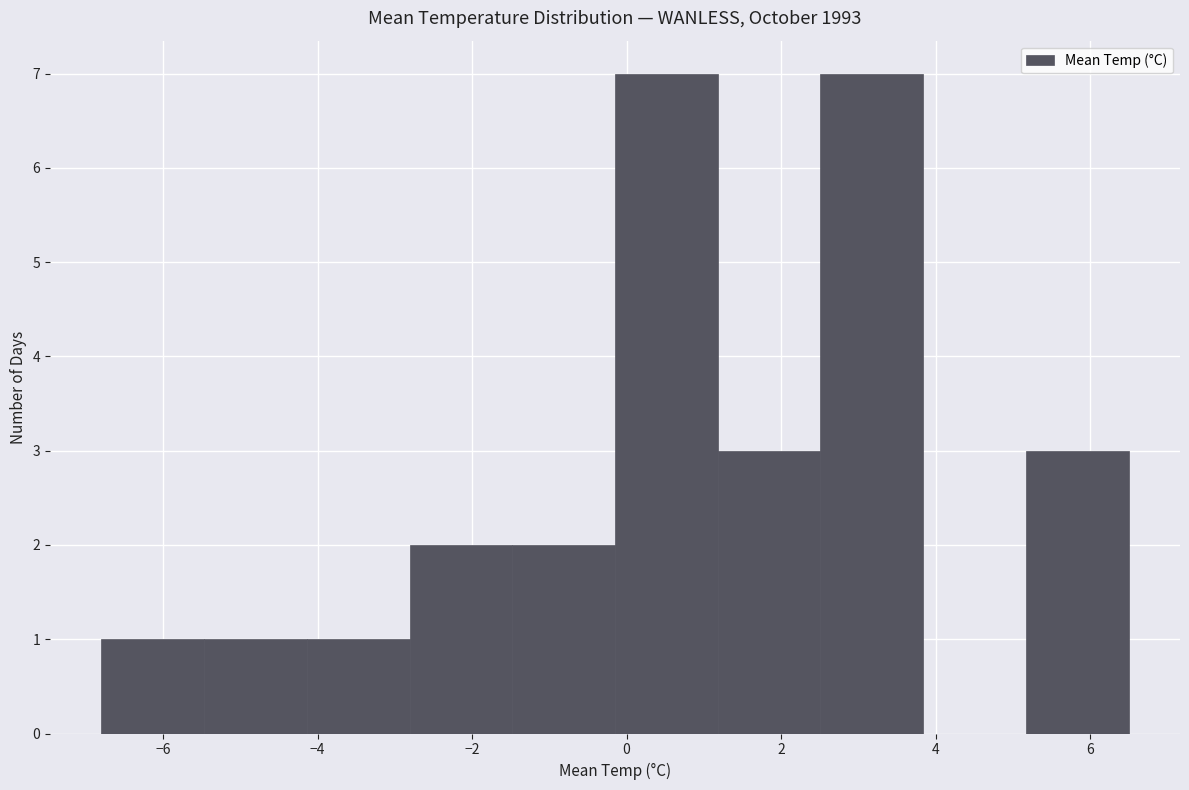

Reading left to right, list every bar in this chart as the range it spans on the x-axis followed by its height. Neither the bar edges nor the heights are printed on the chart, so give them approximately, as read against the axes.

-6.8 to -5.4: 1
-5.4 to -4.2: 1
-4.2 to -2.8: 1
-2.8 to -1.4: 2
-1.4 to -0.2: 2
-0.2 to 1.2: 7
1.2 to 2.6: 3
2.6 to 3.8: 7
3.8 to 5.2: 0
5.2 to 6.6: 3